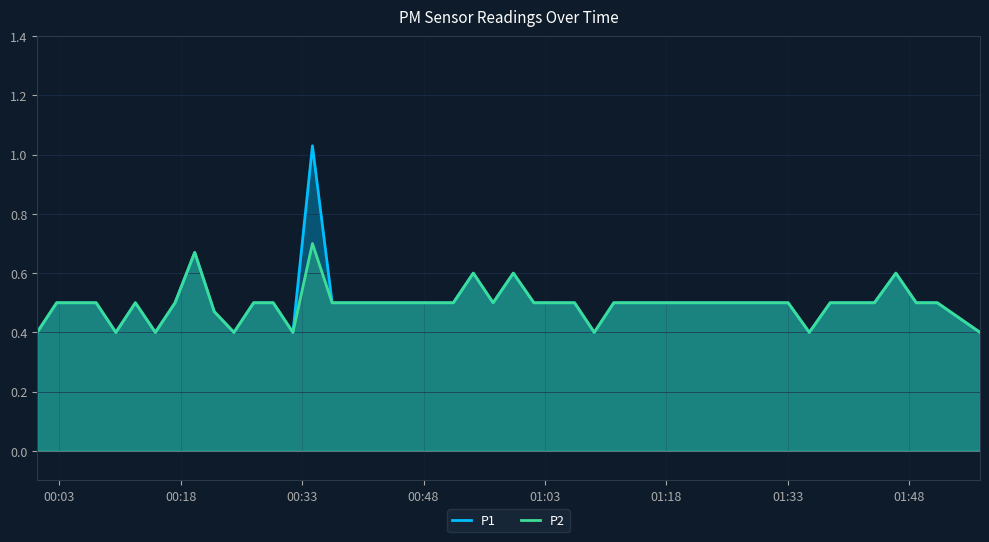

At which label is P2 closest to 0?

2022-09-16T00:00:14